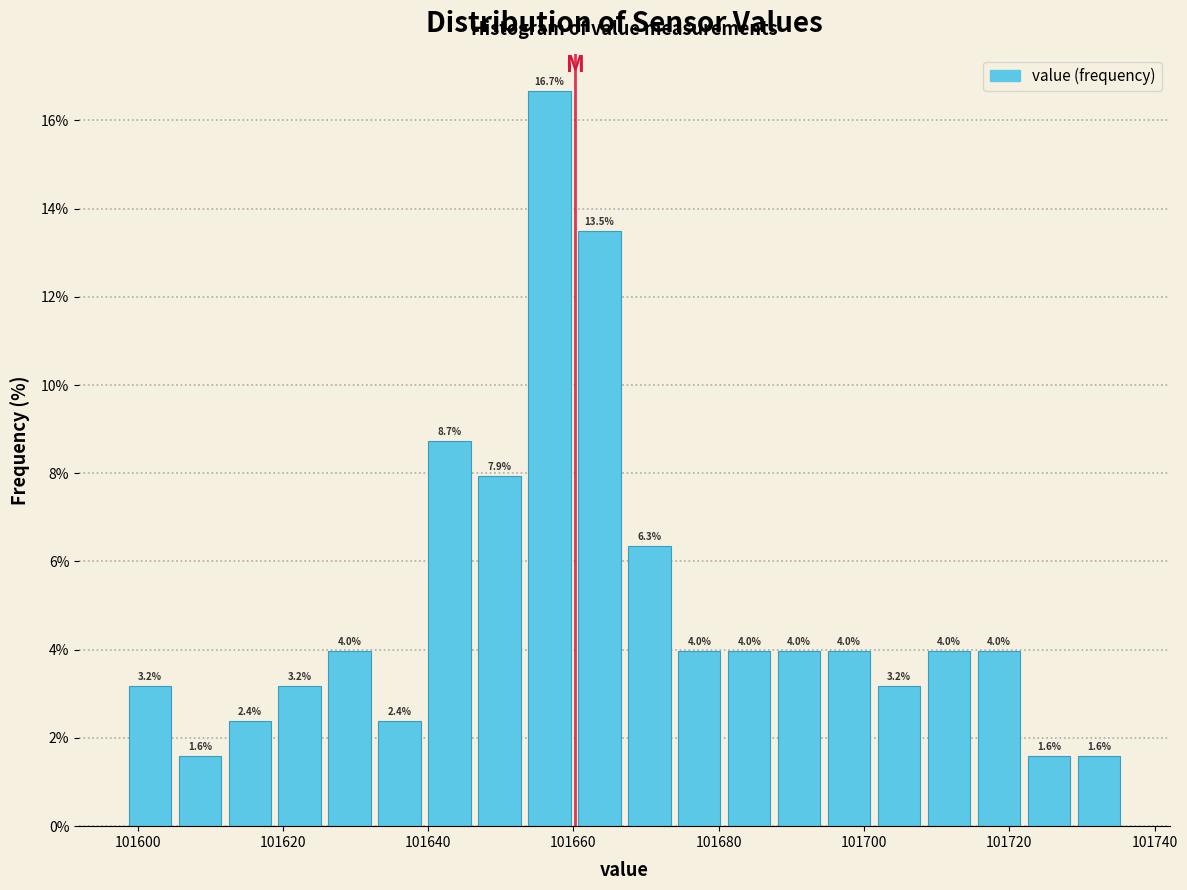

Read against the x-axis, roughly where is the centre of the tallest bar?

101656